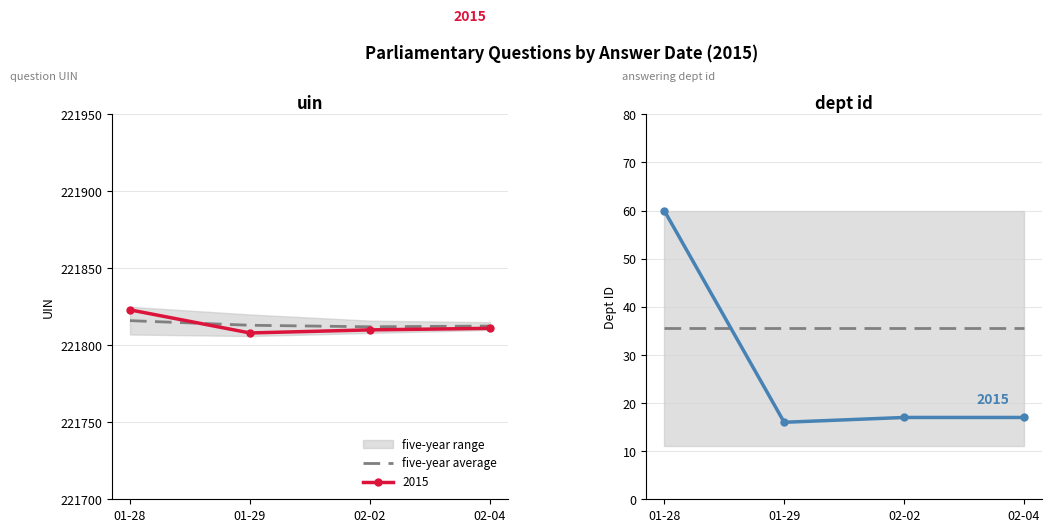

True or false: answering dept id and uin intersect in this chart.

False